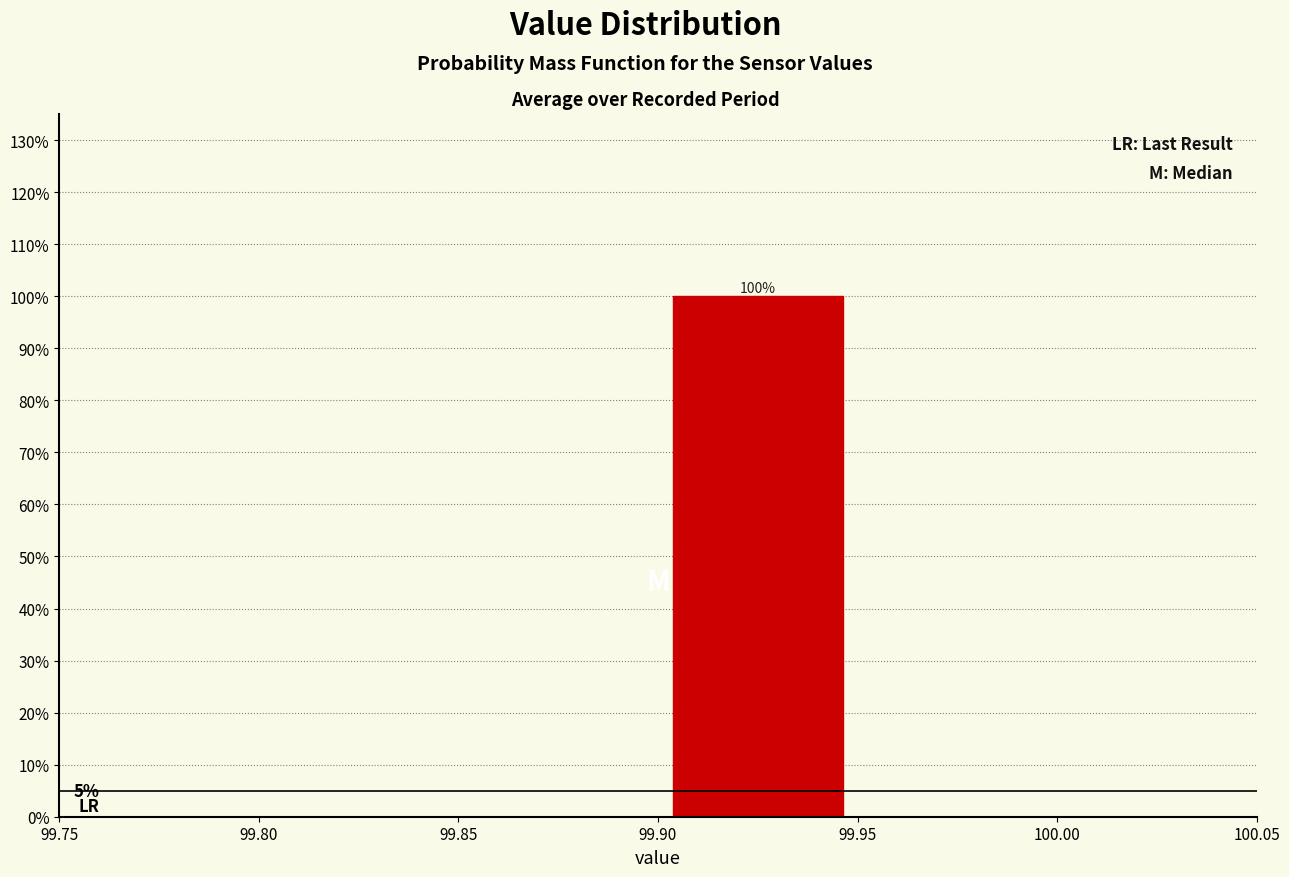

Which range on the x-axis has the tallest bar?

99.90 to 99.95